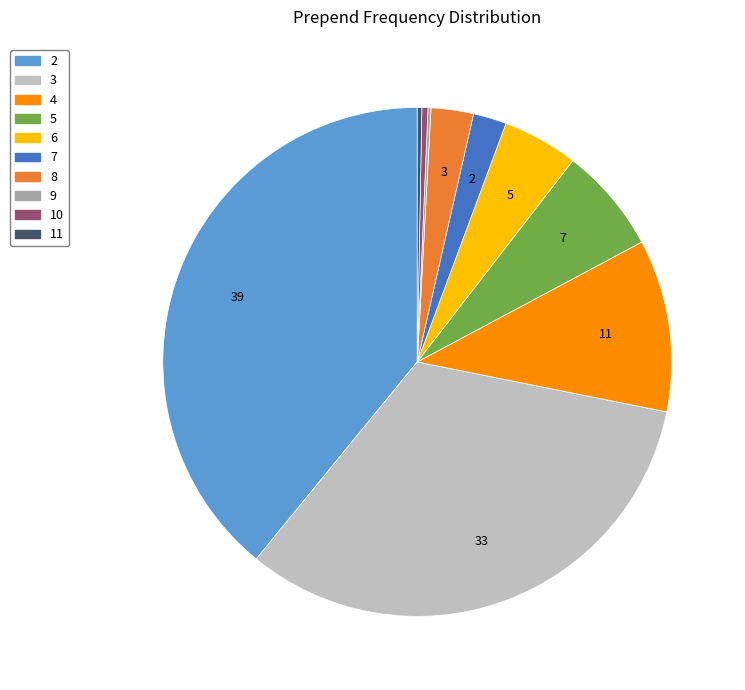

Is there any slice that represents more than half of the pie?

No